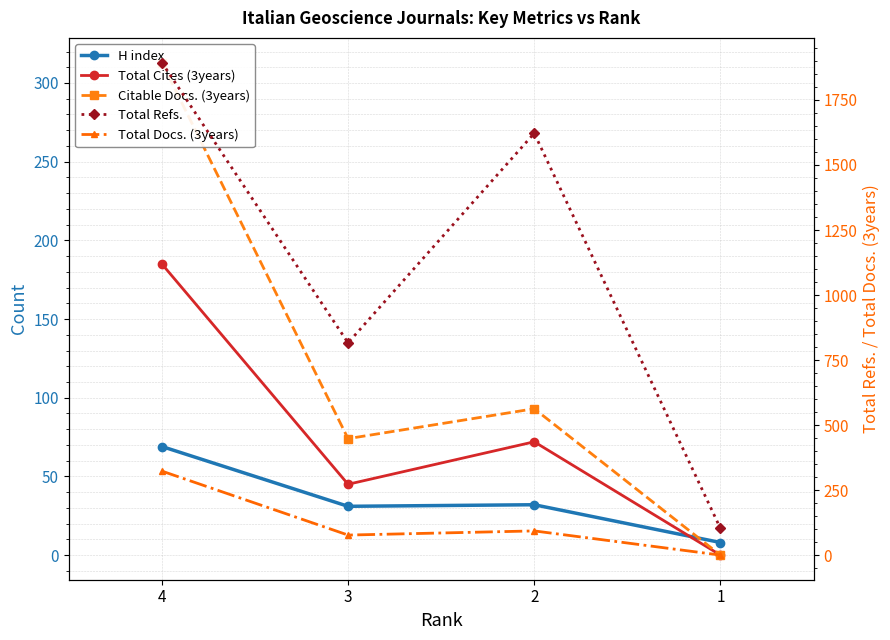

Count the number of data series in this chart.

5